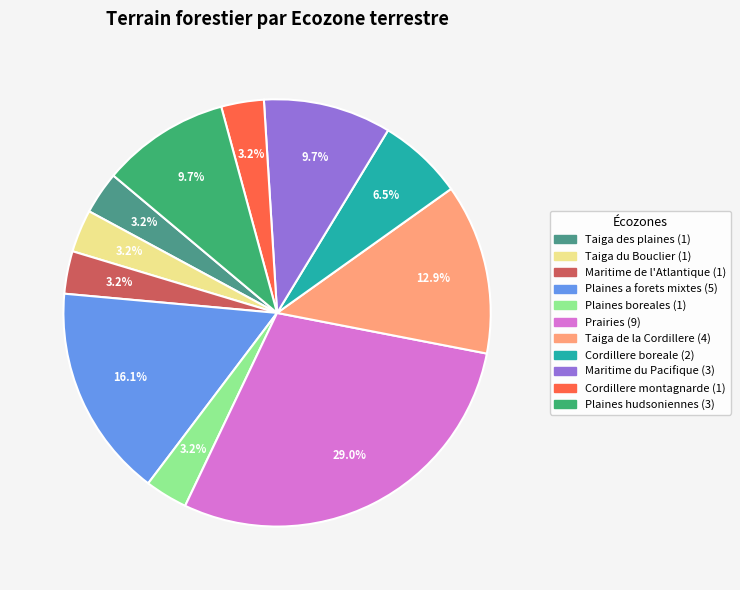

To the nearest percent, what is the average slice percentage?

9%